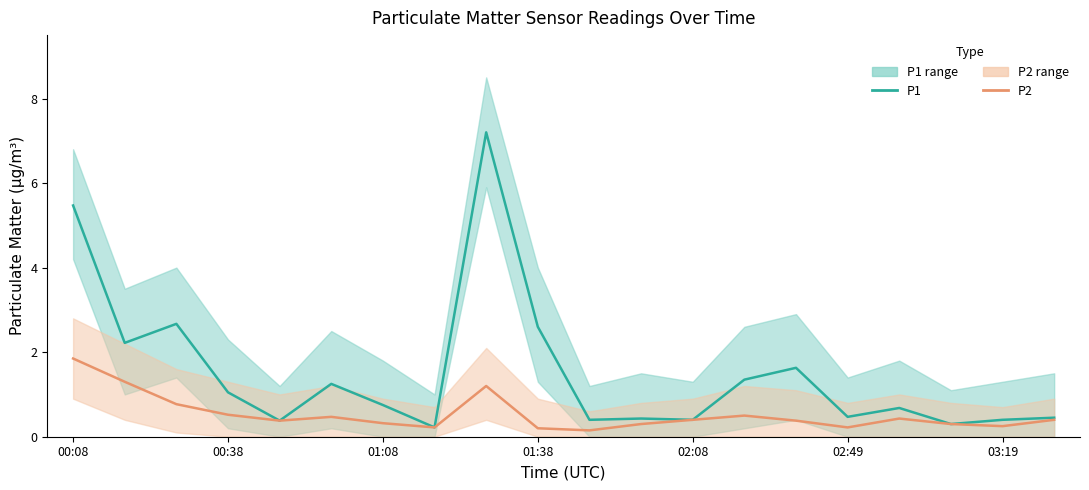

At how many categories does at least one series exceed 6?

1